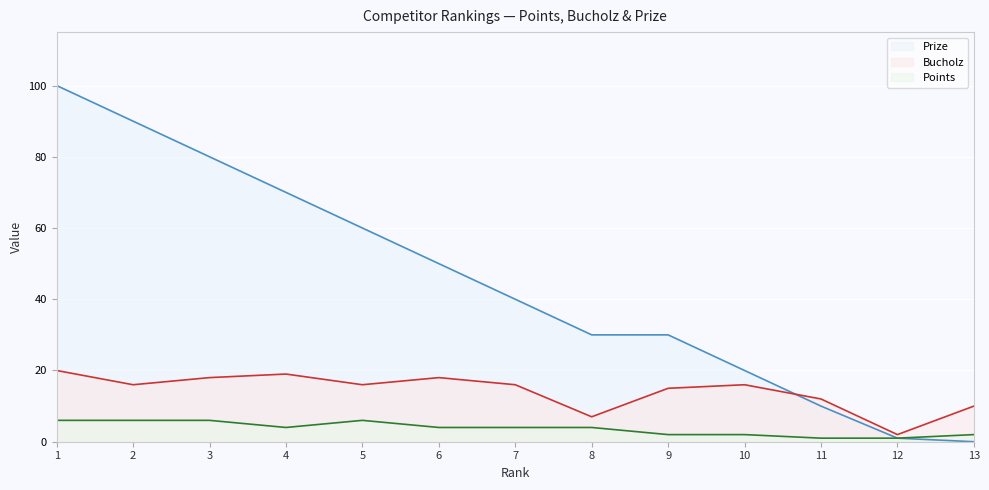

How many lines are shown in the chart?

3